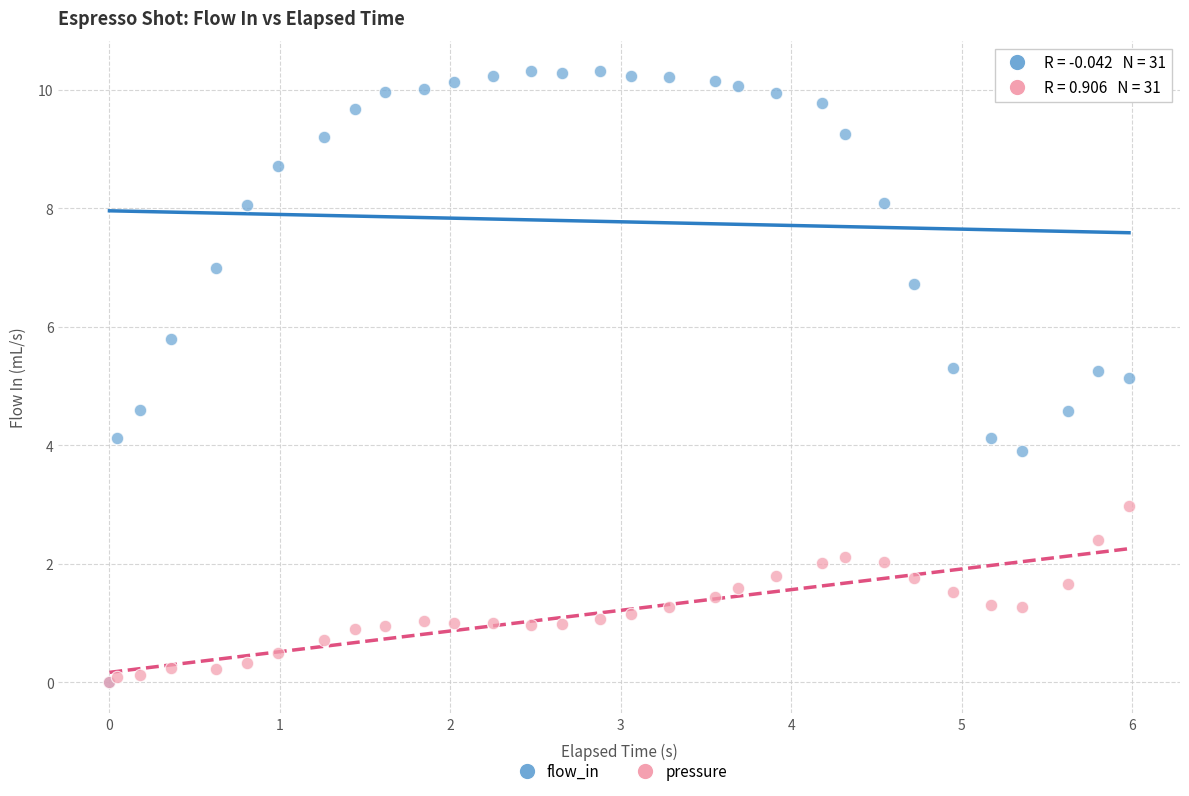

In the flow_in series, what Y value is closest to 5?

5.1